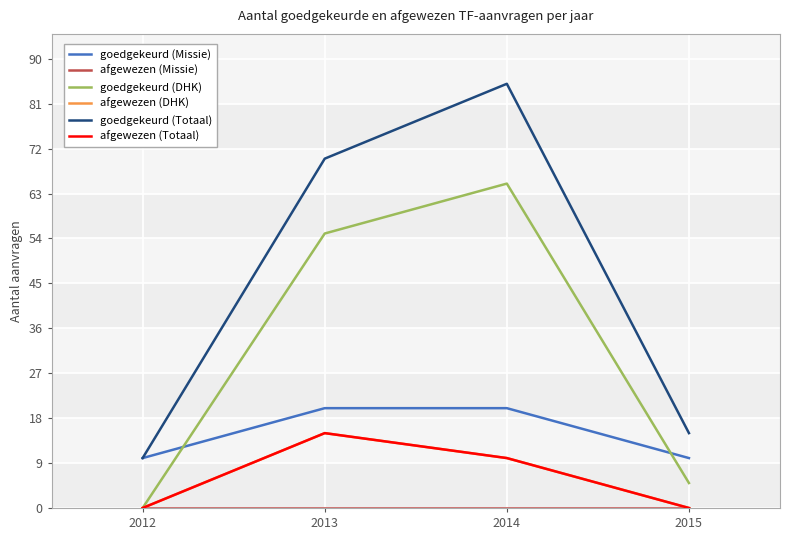

How many interior local peaks does the goedgekeurd (Totaal) series have?

1